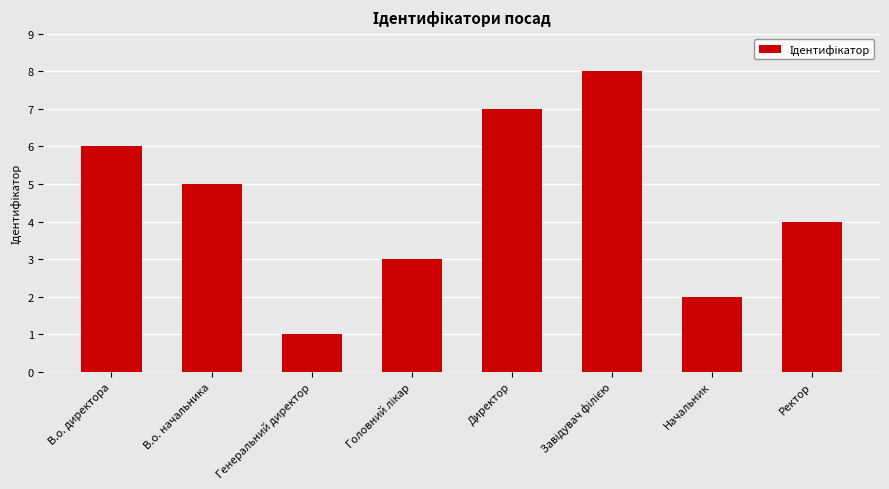

What is the sum of the values at Ректор and Директор?

11